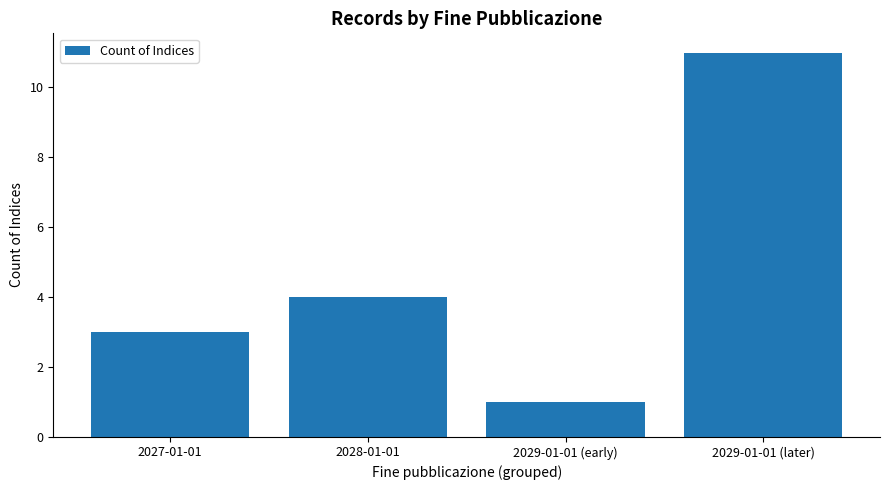

True or false: the data shows 6 at 2028-01-01.

False